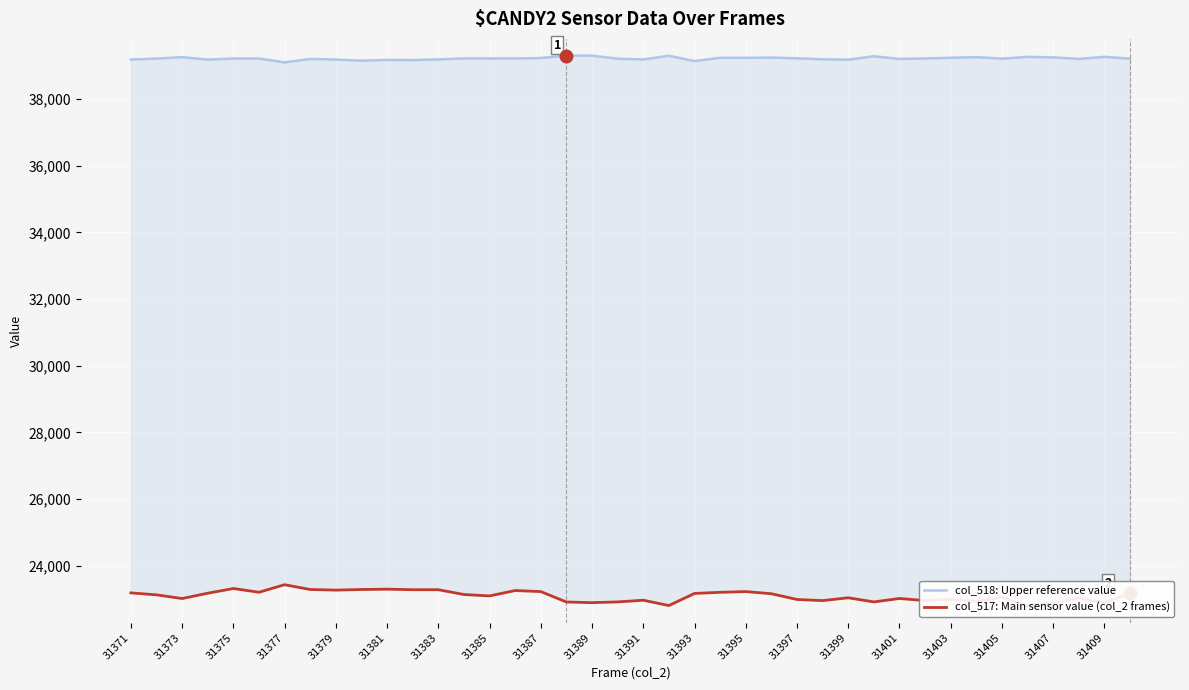

What is the value of the col_518: Upper reference value point at the 29th from the left?

39180